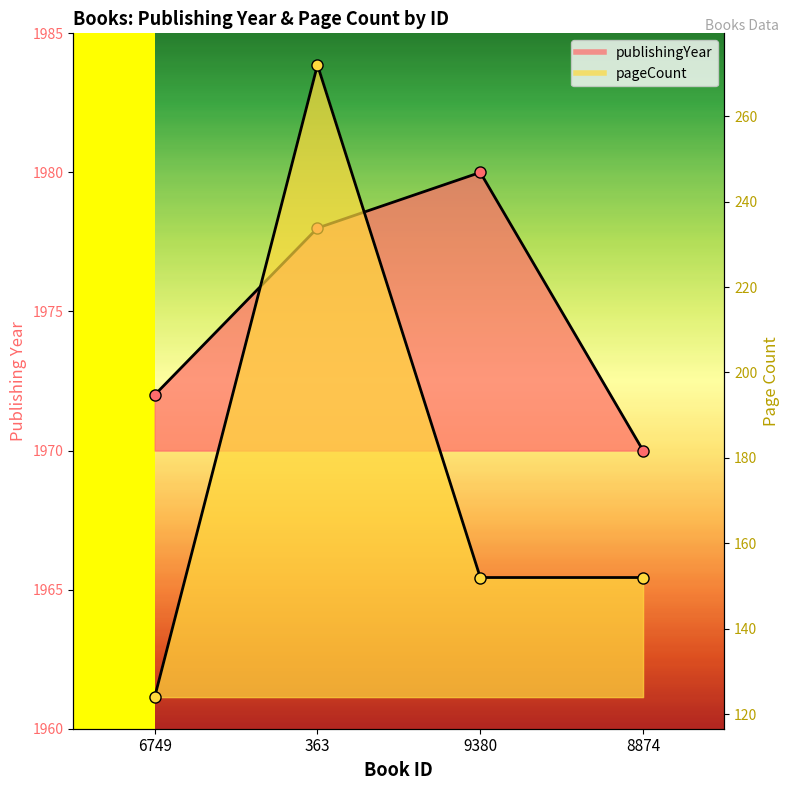

Reading left to right, transcribe all the data shown in this chart.

publishingYear: 6749=1972	363=1978	9380=1980	8874=1970
pageCount: 6749=124	363=272	9380=152	8874=152